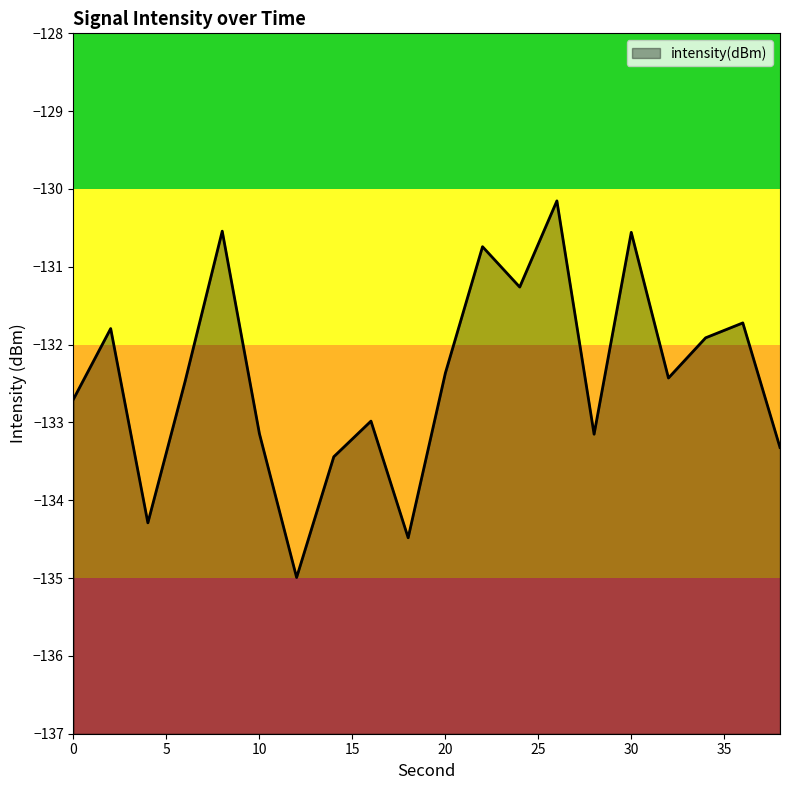

What is the difference between the maximum and minimum values?

4.8